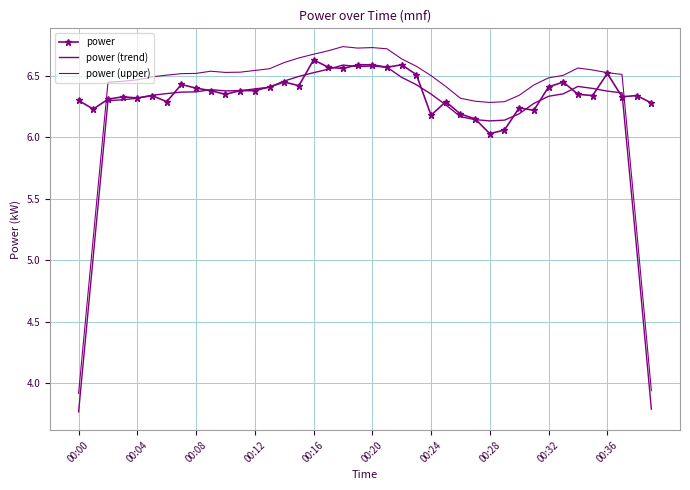

At which label does power reach its minimum?

00:28